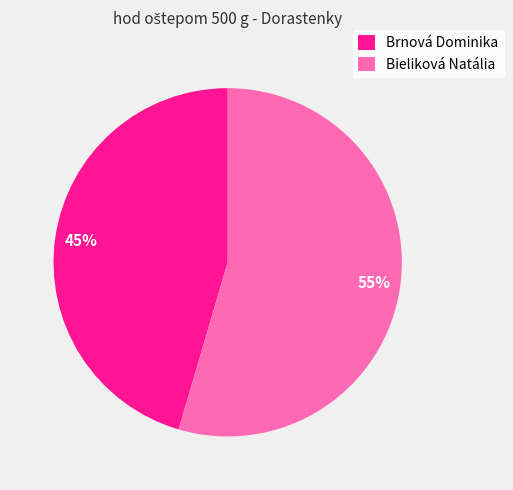

To the nearest percent, what is the combined percentage of Bieliková Natália and Brnová Dominika?

100%